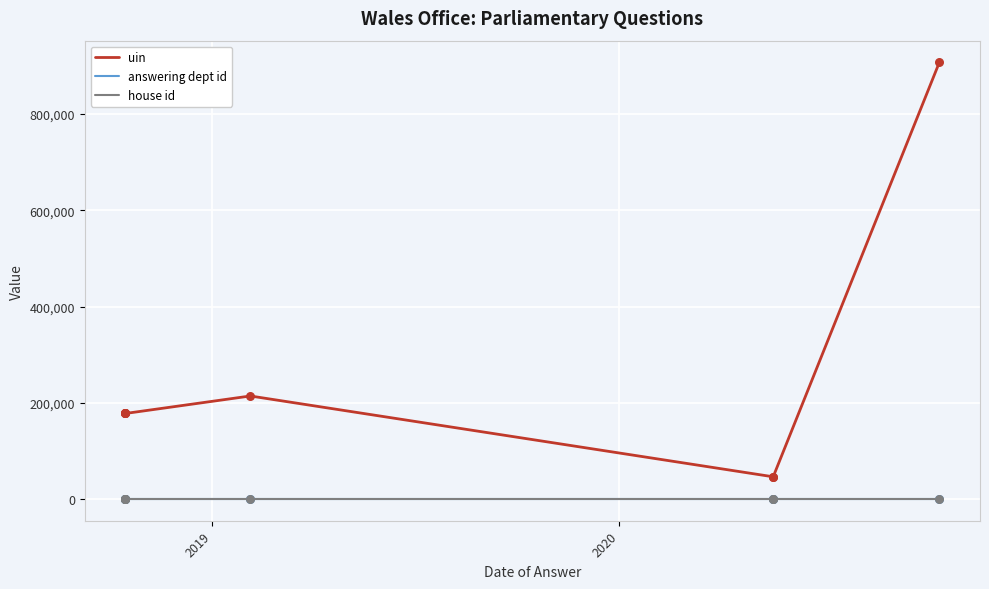

What are all the series names shown in the legend?

uin, answering dept id, house id